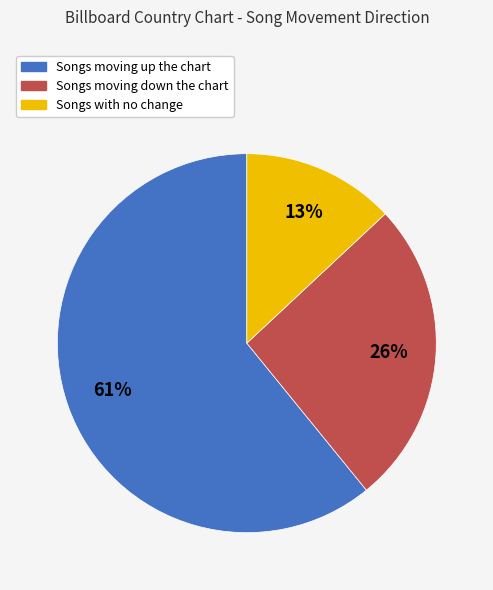

To the nearest percent, what is the difference between the largest and smallest slice percentages?

48%